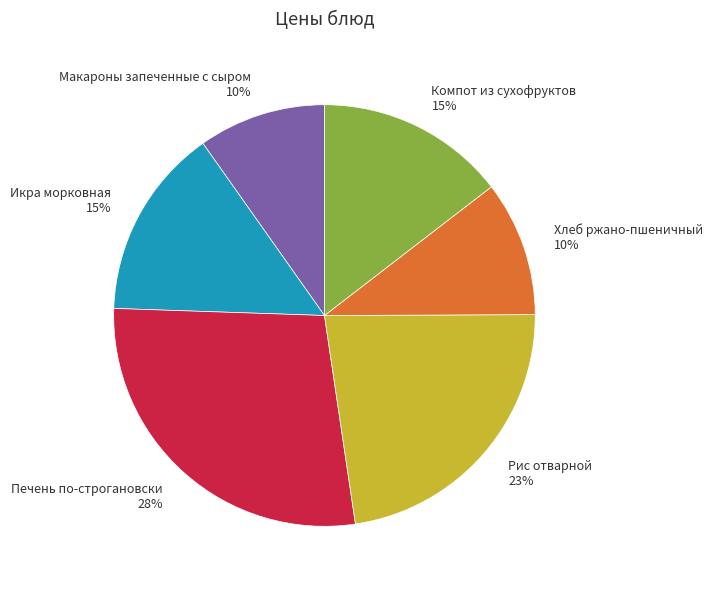

To the nearest percent, what is the difference between the largest and smallest slice percentages?

18%